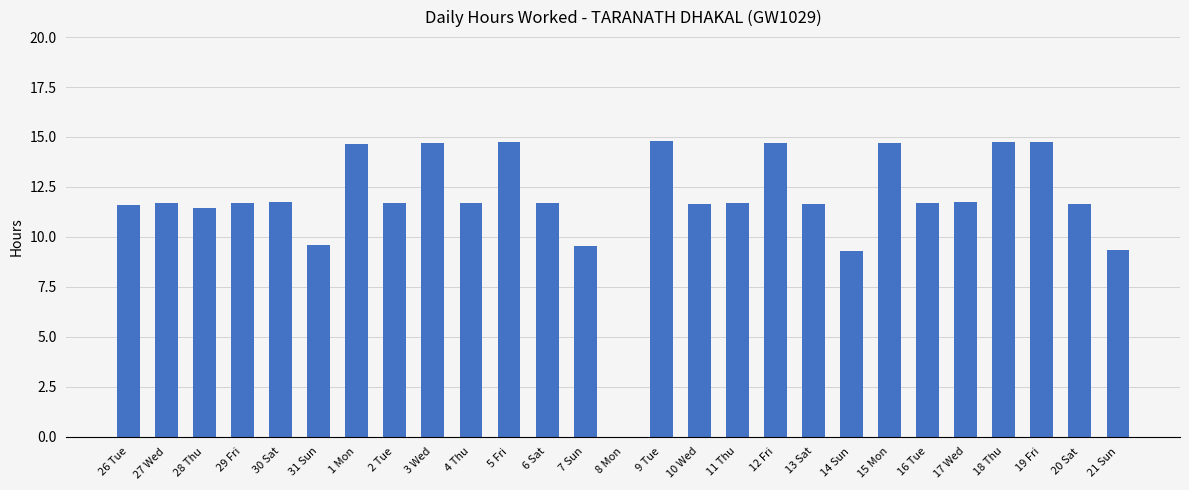

What is the sum of the values at 11 Thu and 28 Thu?

23.1